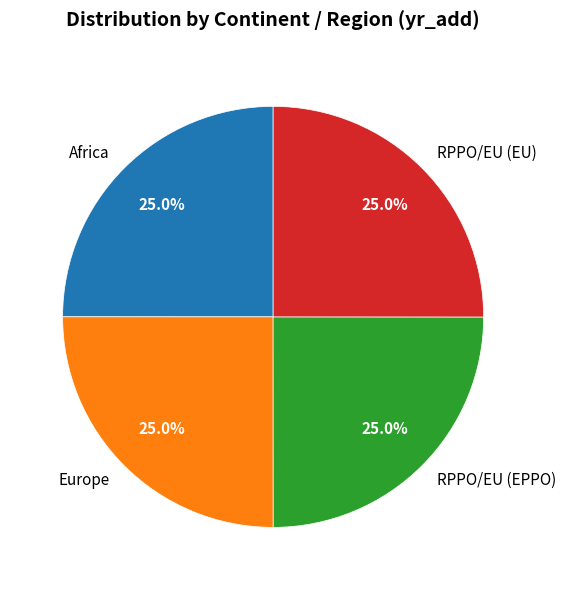

Approximately how many times larger is the value at RPPO/EU (EU) compared to RPPO/EU (EPPO)?

1.0